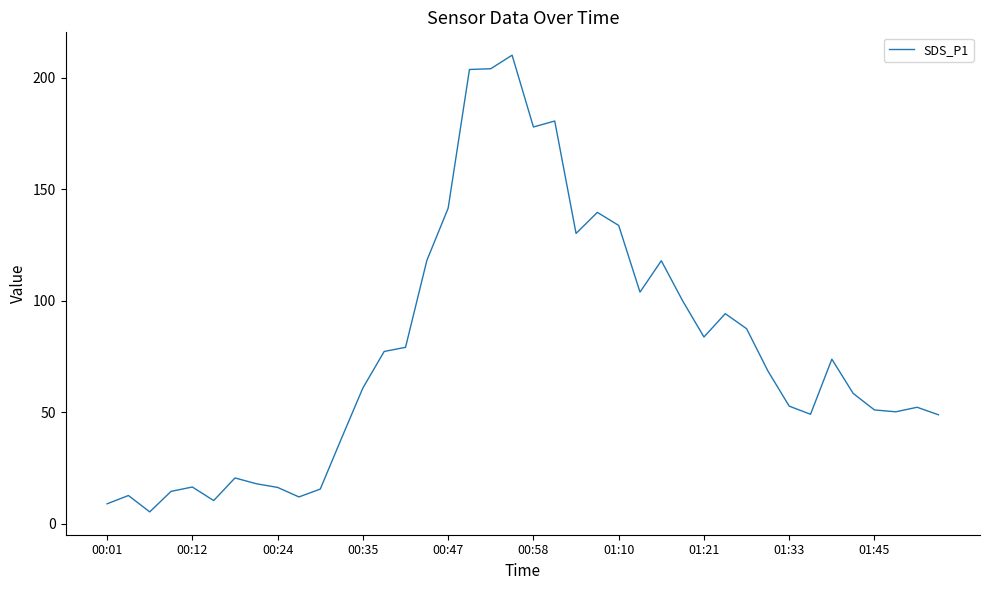

What is the greatest value displayed?

210.2